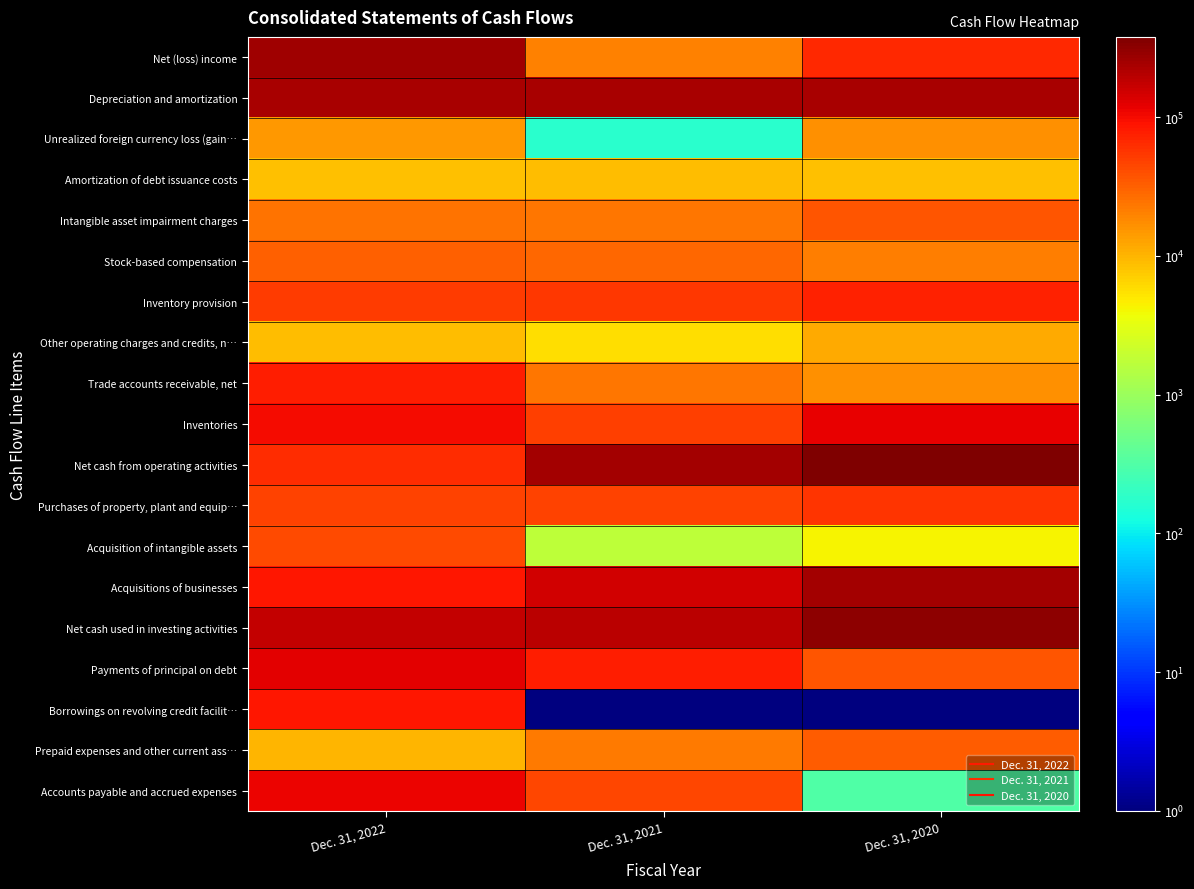

Rank the series at Dec. 31, 2022 from lowest to highest value.

Amortization of debt issuance costs, Other operating charges and credits, n…, Prepaid expenses and other current ass…, Unrealized foreign currency loss (gain…, Intangible asset impairment charges, Stock-based compensation, Acquisition of intangible assets, Purchases of property, plant and equip…, Inventory provision, Net cash from operating activities, Trade accounts receivable, net, Acquisitions of businesses, Borrowings on revolving credit facilit…, Inventories, Accounts payable and accrued expenses, Payments of principal on debt, Net cash used in investing activities, Depreciation and amortization, Net (loss) income